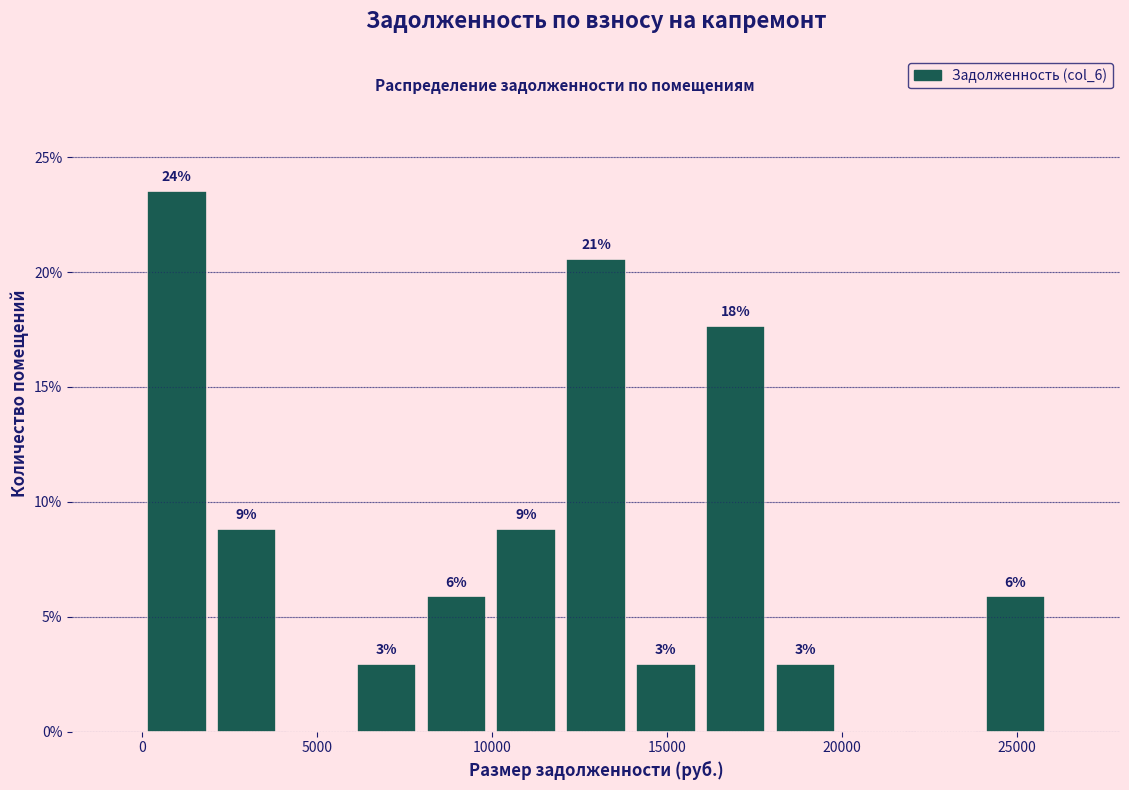

Read against the x-axis, roughly where is the centre of the tallest bar?

1000